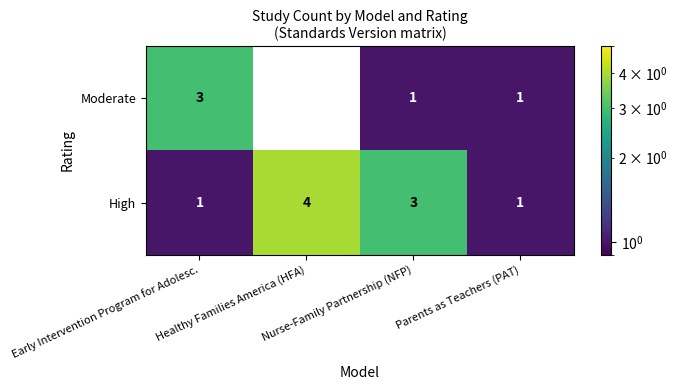

What is the difference between the maximum and minimum values in the Moderate series?

3